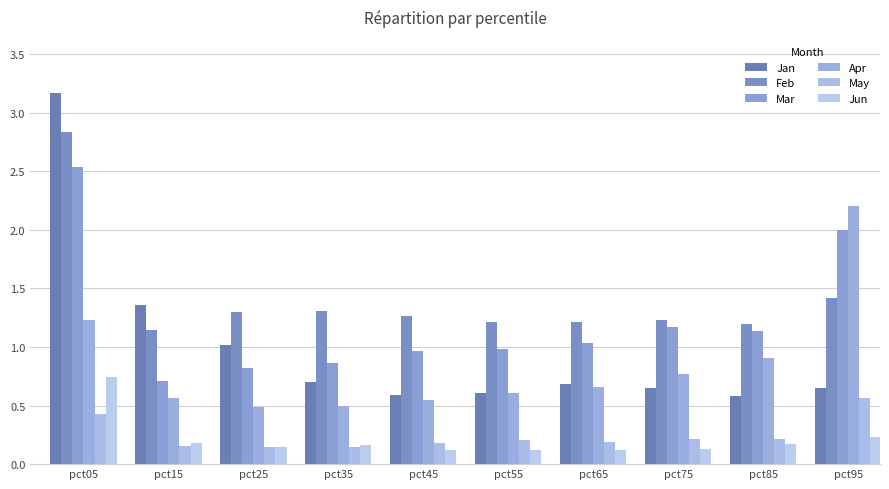

What is the average value of the Jun series?

0.2